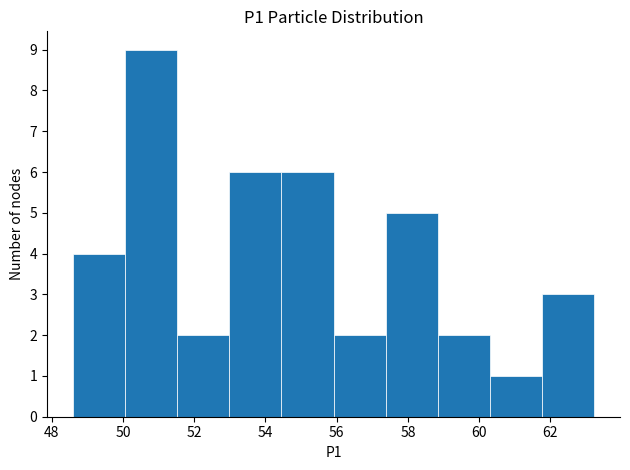

Over which range of the x-axis is the bar tallest?

50.0 to 51.6